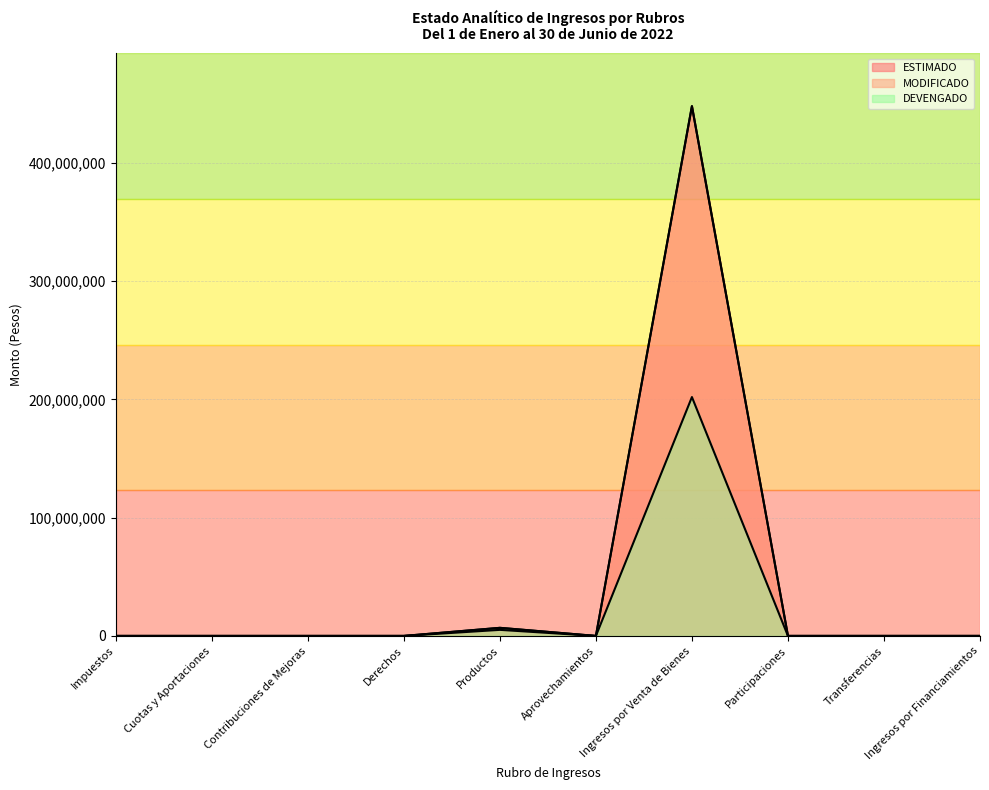

The DEVENGADO series shows 0 at Transferencias. True or false?

True